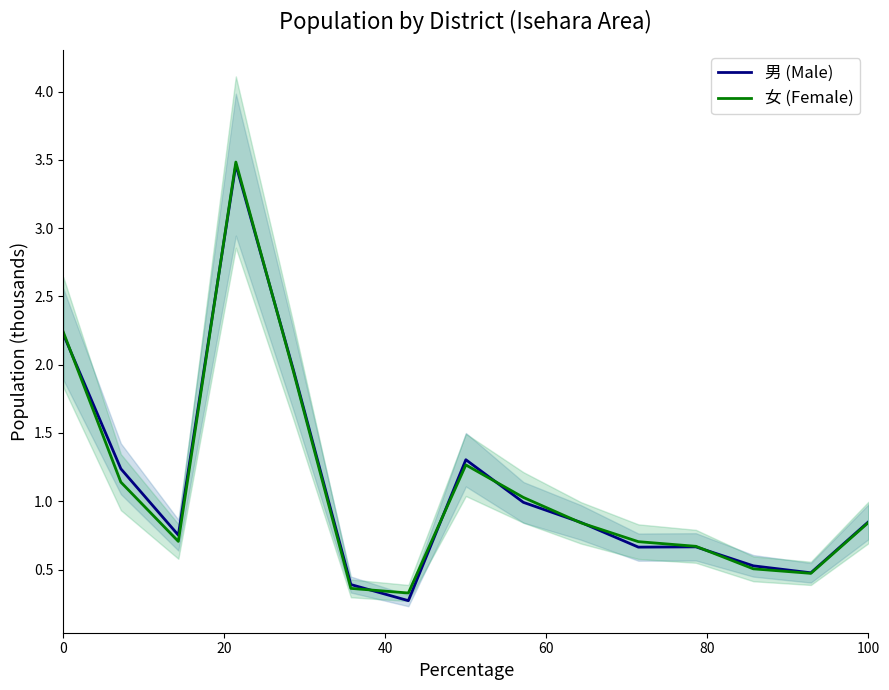

Which series has the largest total across all categories?

男 (Male)